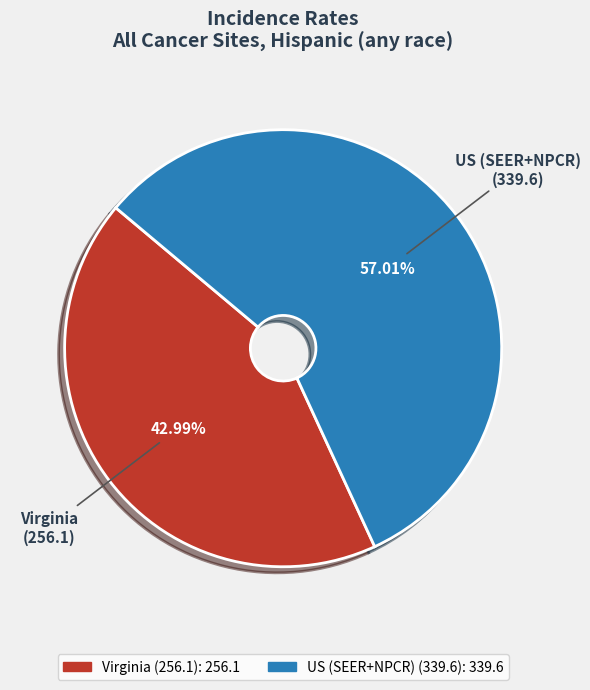

Which category has the smallest portion of the pie?

Virginia